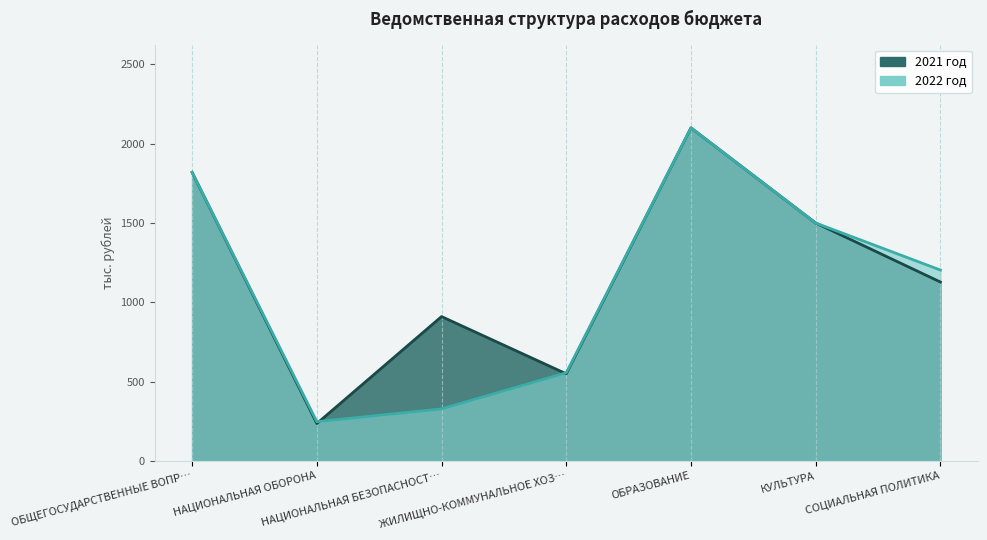

Between НАЦИОНАЛЬНАЯ ОБОРОНА and ОБРАЗОВАНИЕ, which series saw the biggest shift?

2021 год